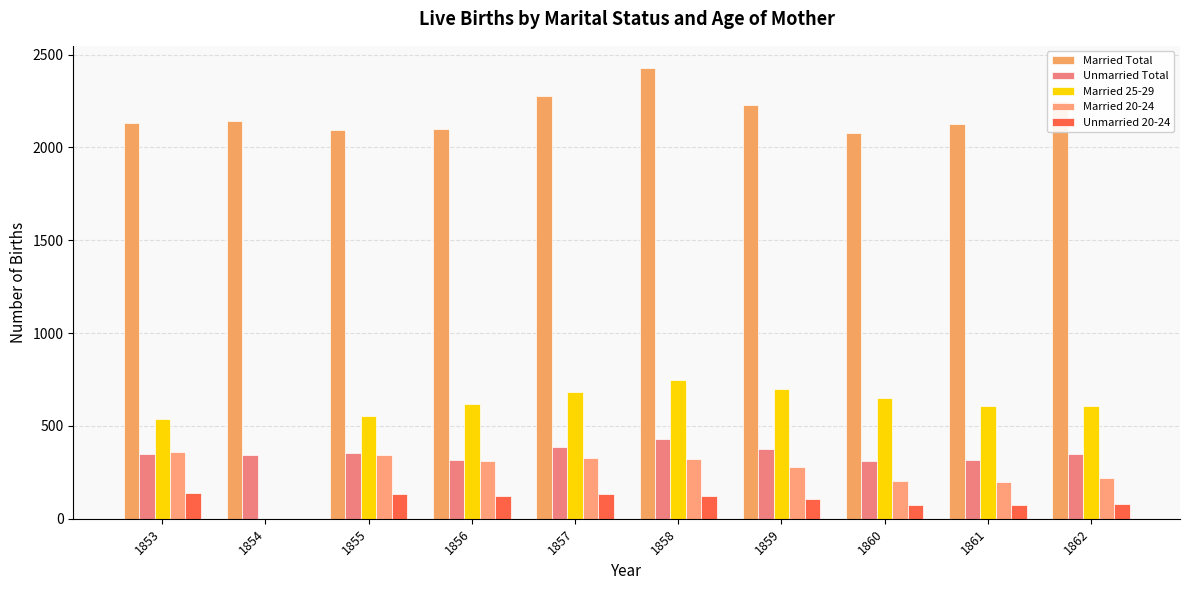

Reading right to left, list all the values displayed in this chart.

Married Total: 1862=2252	1861=2127	1860=2079	1859=2227	1858=2426	1857=2278	1856=2099	1855=2092	1854=2141	1853=2131
Unmarried Total: 1862=351	1861=318	1860=311	1859=373	1858=431	1857=386	1856=318	1855=353	1854=341	1853=347
Married 25-29: 1862=609	1861=608	1860=650	1859=701	1858=746	1857=685	1856=616	1855=552	1854=0	1853=539
Married 20-24: 1862=219	1861=197	1860=201	1859=276	1858=323	1857=326	1856=309	1855=342	1854=0	1853=362
Unmarried 20-24: 1862=77	1861=72	1860=76	1859=107	1858=124	1857=131	1856=121	1855=133	1854=0	1853=137